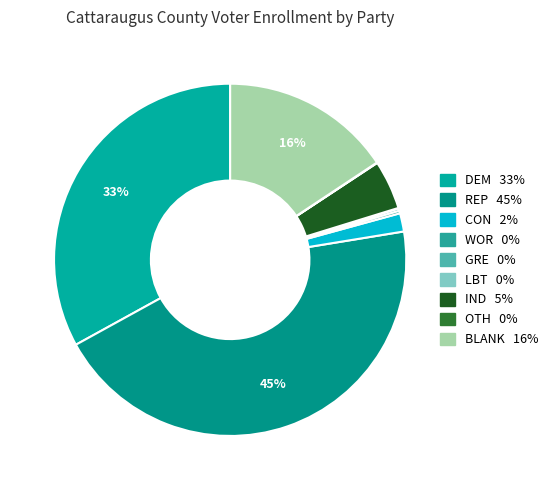

Does BLANK account for over 50% of the chart?

No